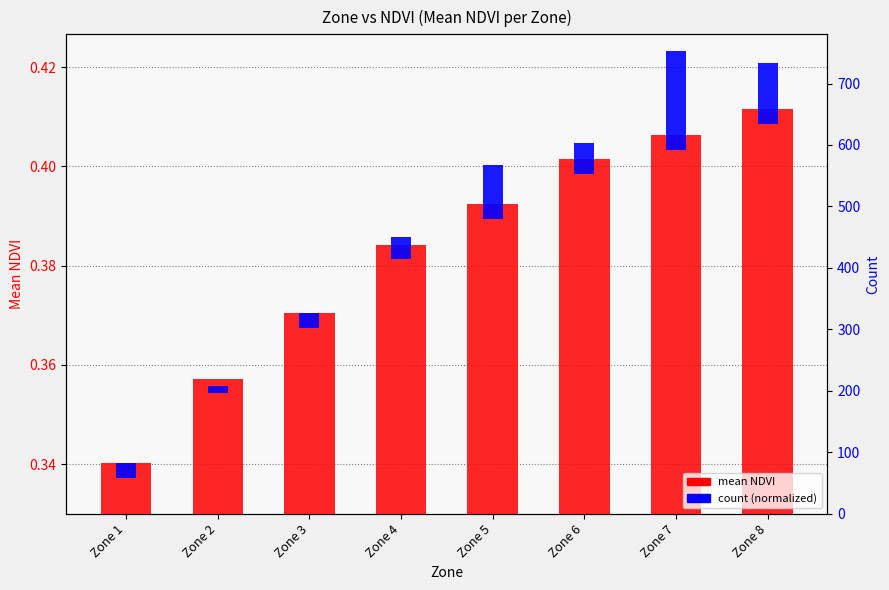

How many groups of bars are there?

8